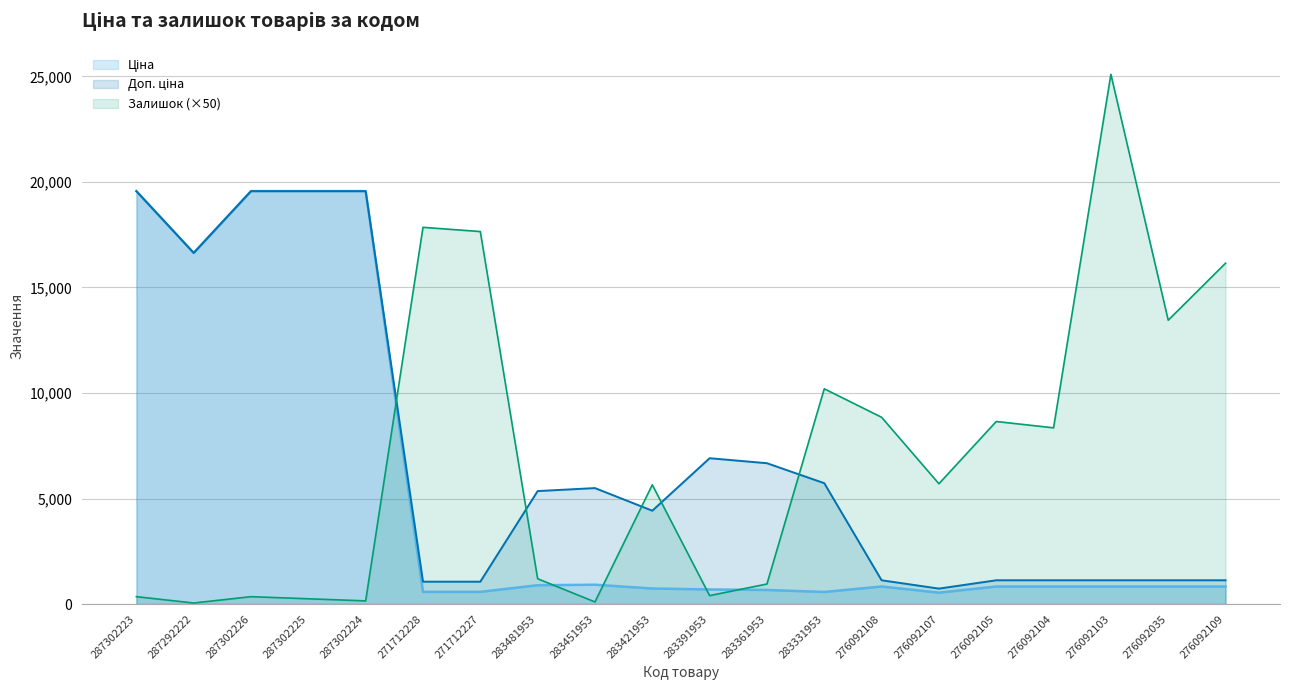

What is the value of the Ціна point at the 3rd from the left?

19564.9